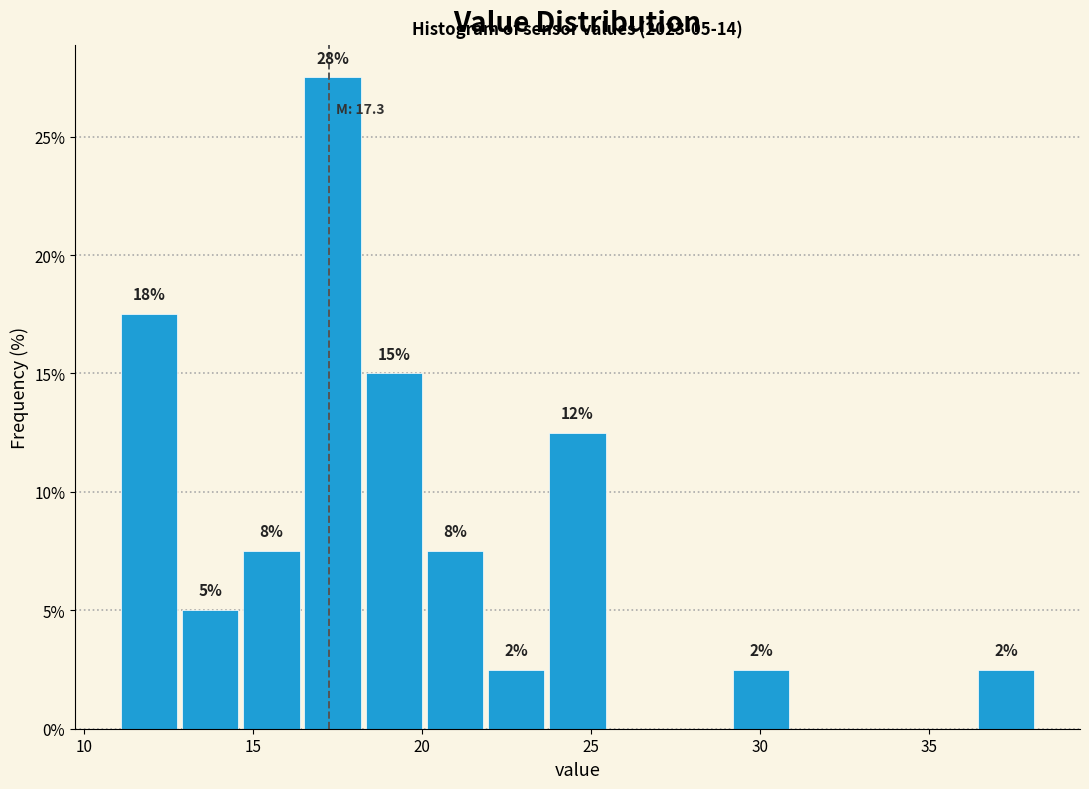

Around what value on the x-axis is the tallest bar? Give the approximate position of its centre, as read against the axis.

17.5